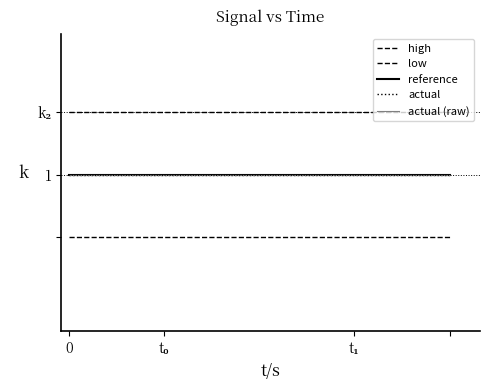

True or false: high and actual (raw) cross at least once.

False